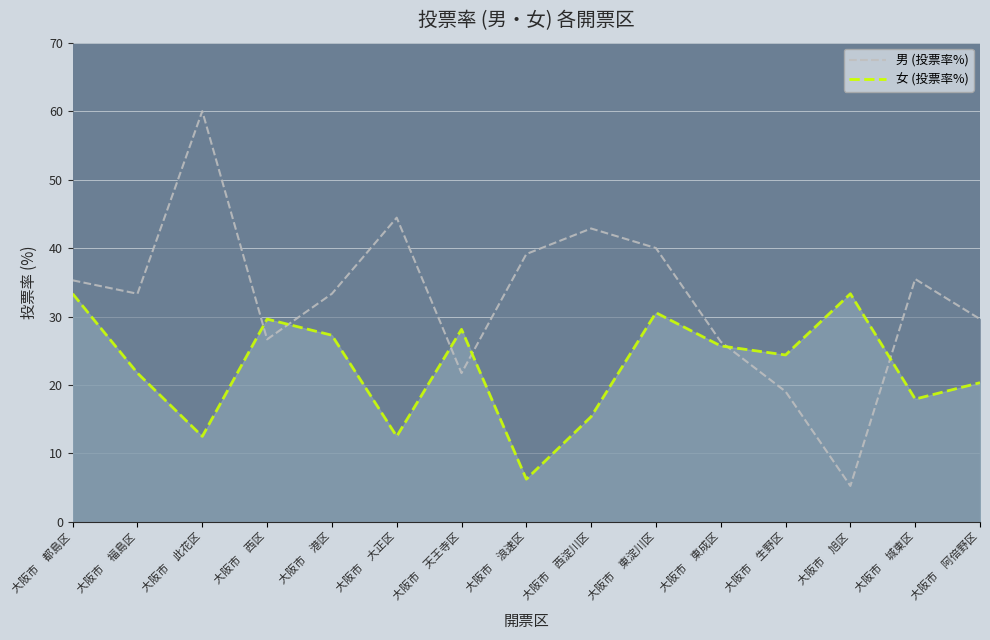

In 男 (投票率%), how many points are lower than both neighbors (excluding endpoints)?

4